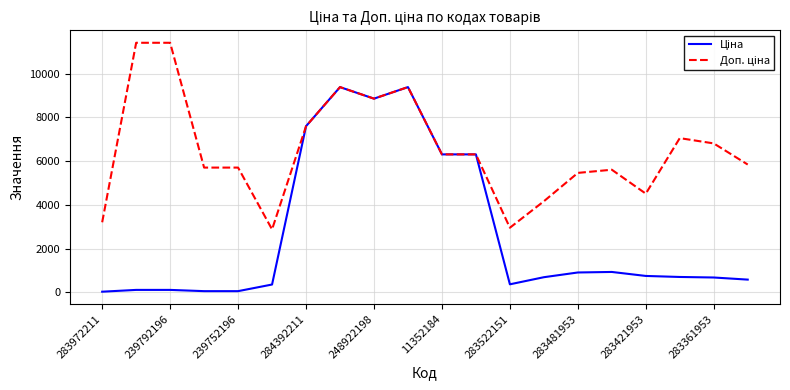

What is the maximum value shown in the chart?

11410.0